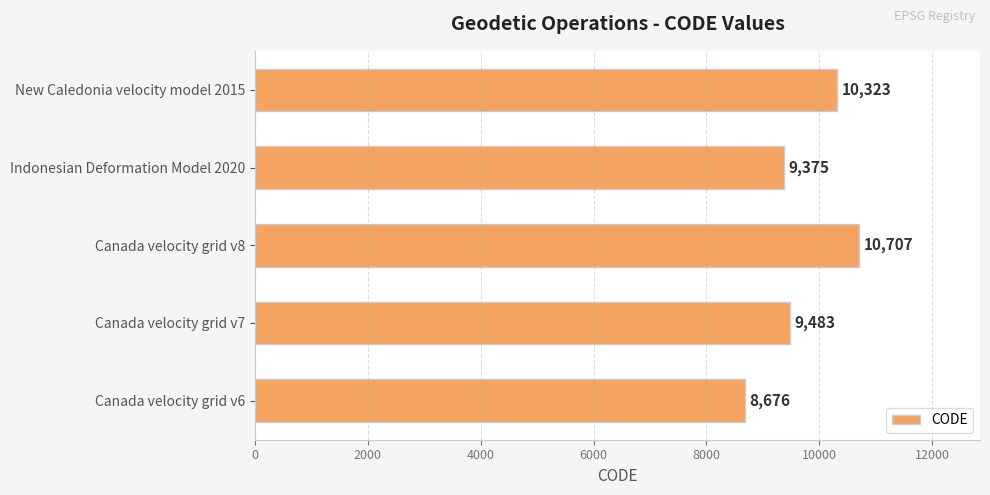

Which category has the highest value across all series?

Canada velocity grid v8